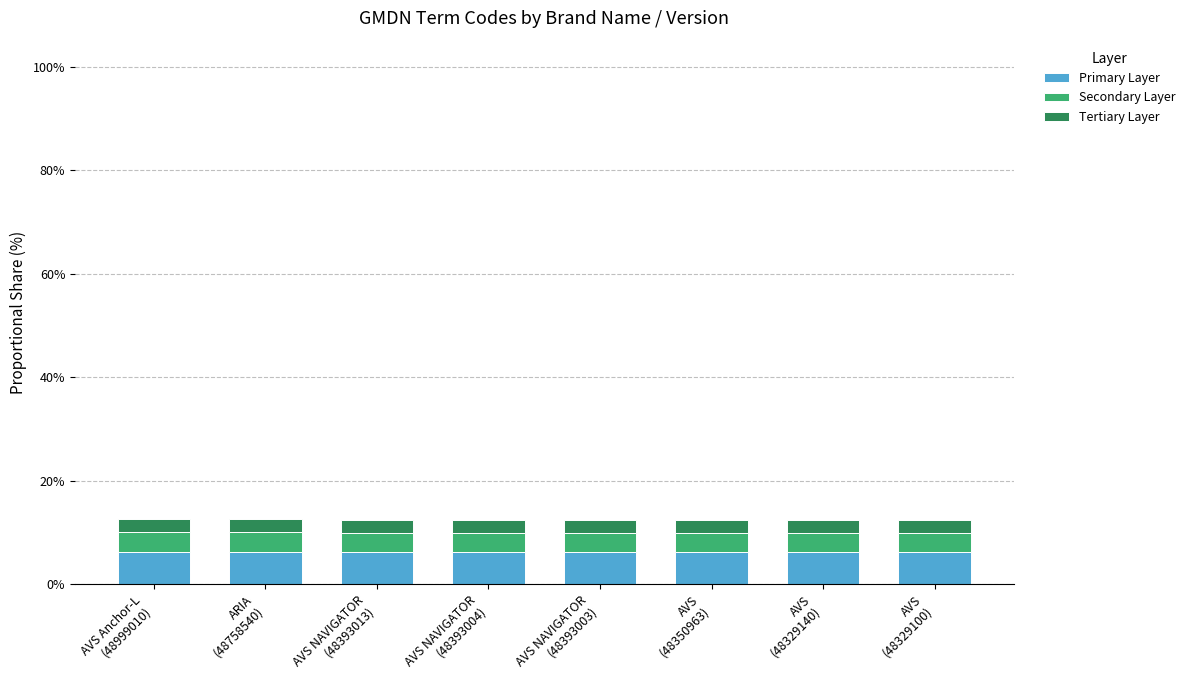

What is the sum of all Primary Layer values?

50.0